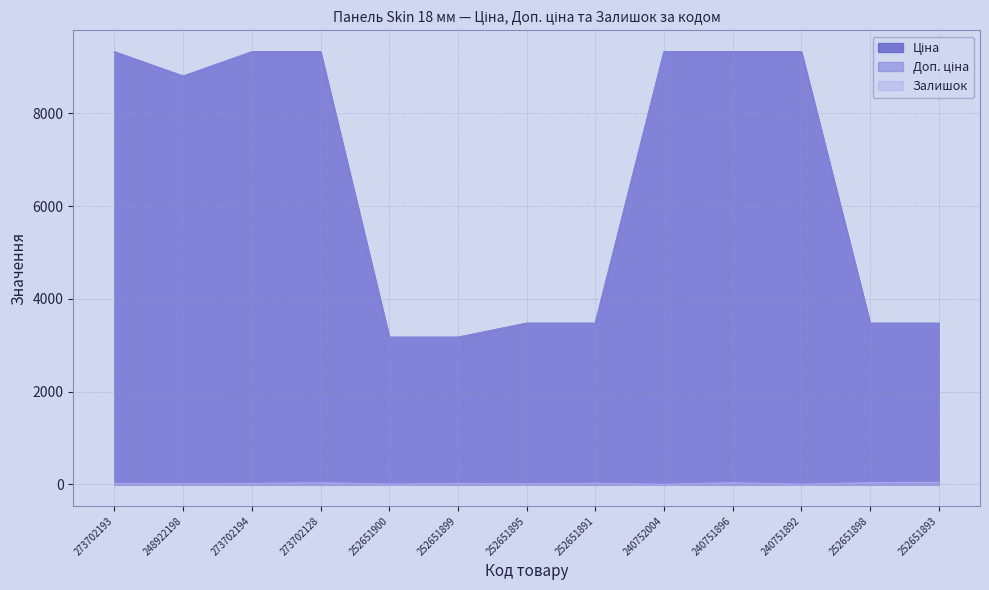

What is the total value across all series at 252651895?

6951.1